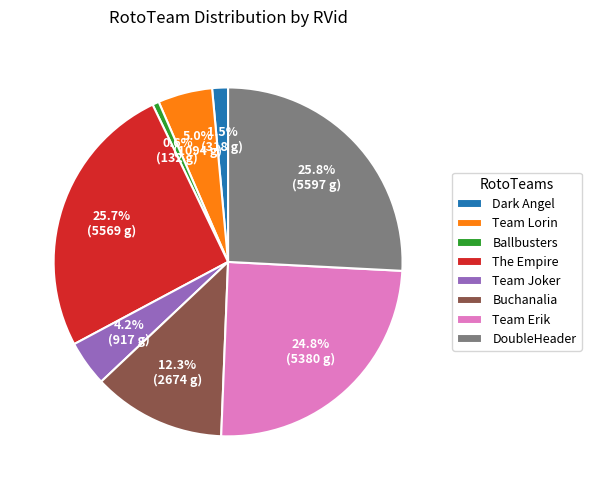

What percentage is the Team Lorin slice, to the nearest percent?

5%